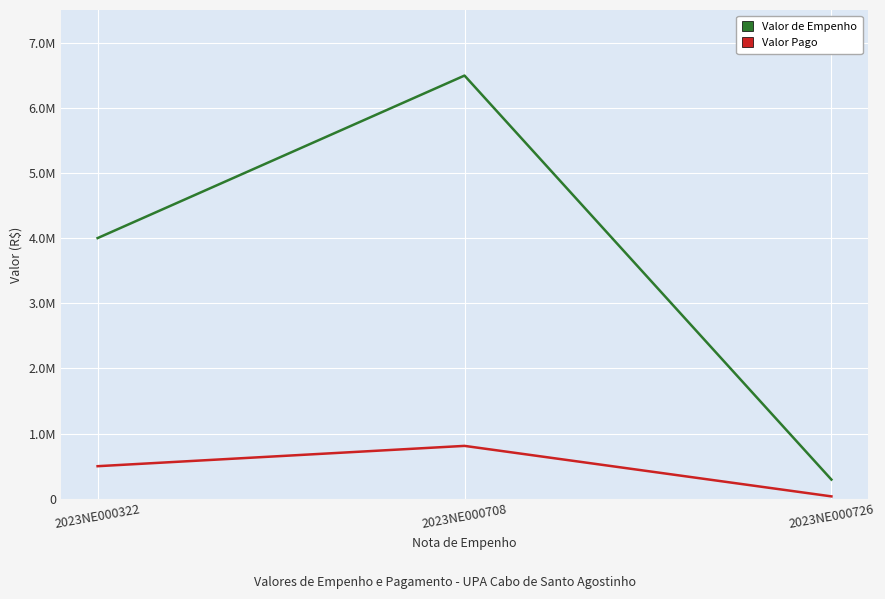

What is the spread (max minus min) of values at 2023NE000322?

3500000.0